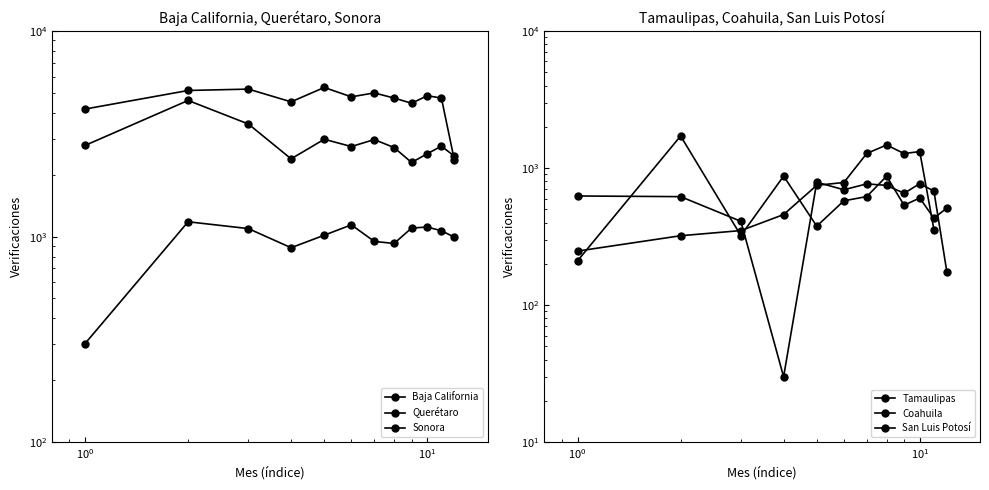

At how many categories does at least one series exceed 5154?

2